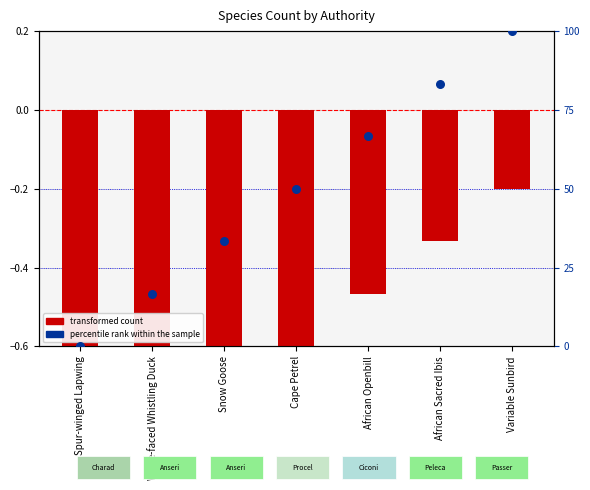

What is the total value across all series at African Sacred Ibis?

83.0